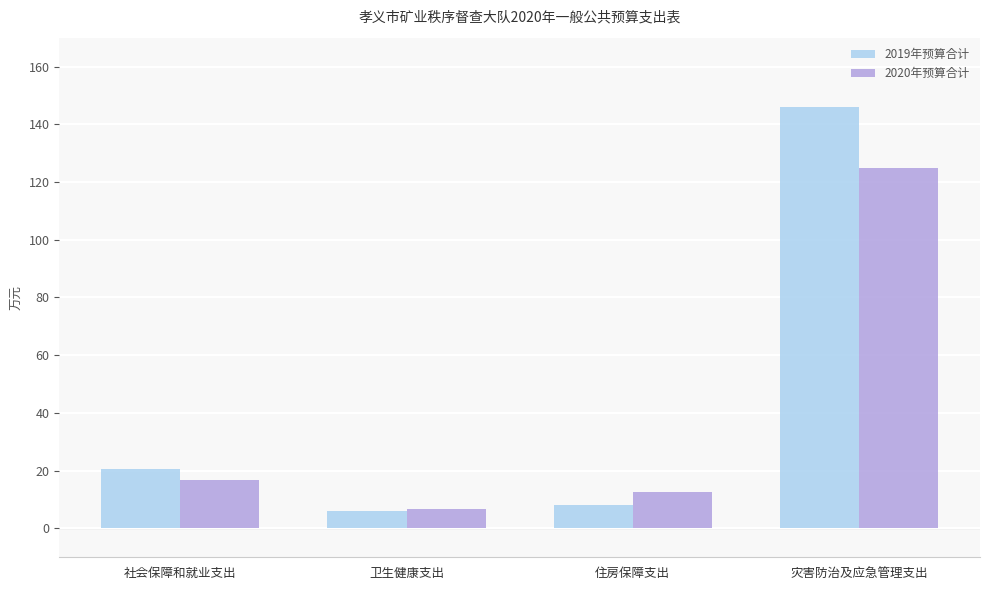

How many data points in 2020年预算合计 are less than 16?

2